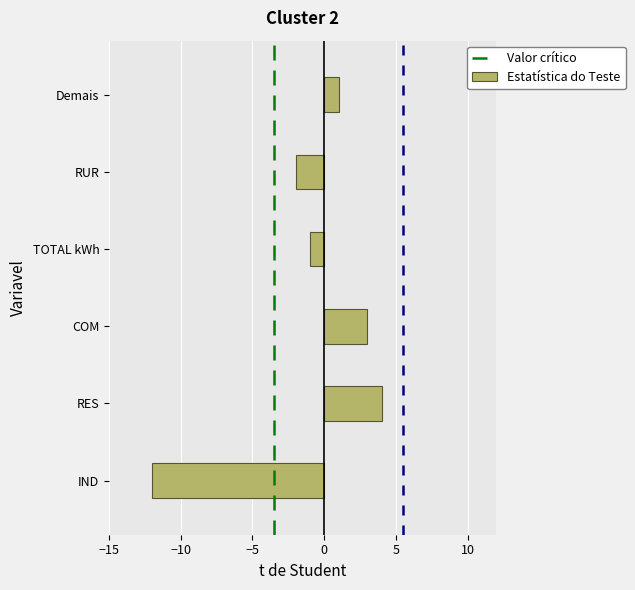

Reading bottom to top, transcribe all the data shown in this chart.

-12	4	3	-1	-2	1